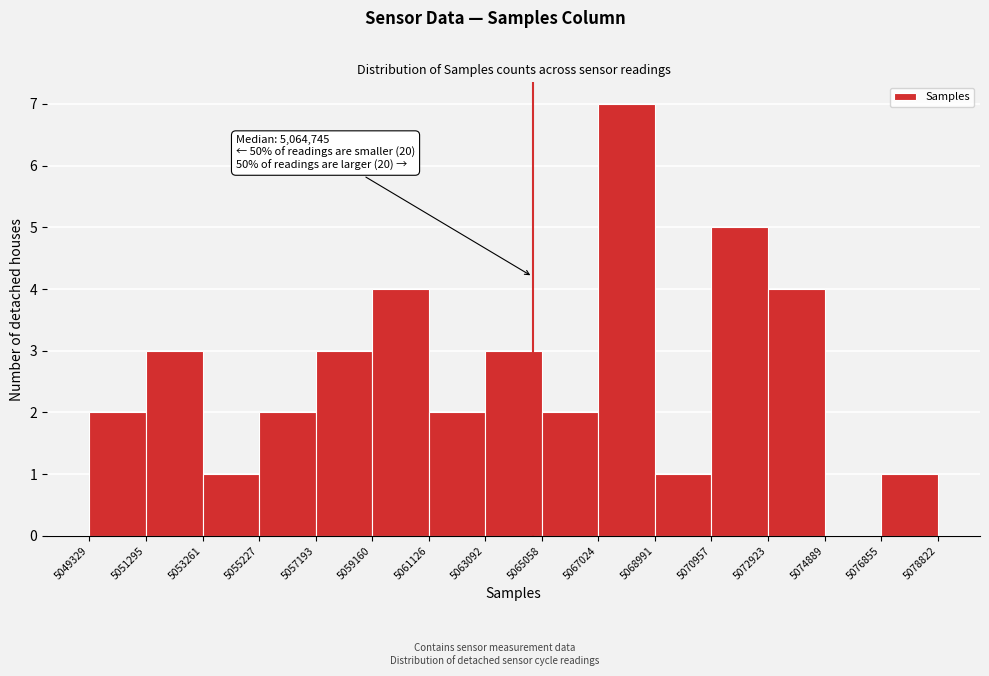

Which range on the x-axis has the tallest bar?

5067024 to 5068991